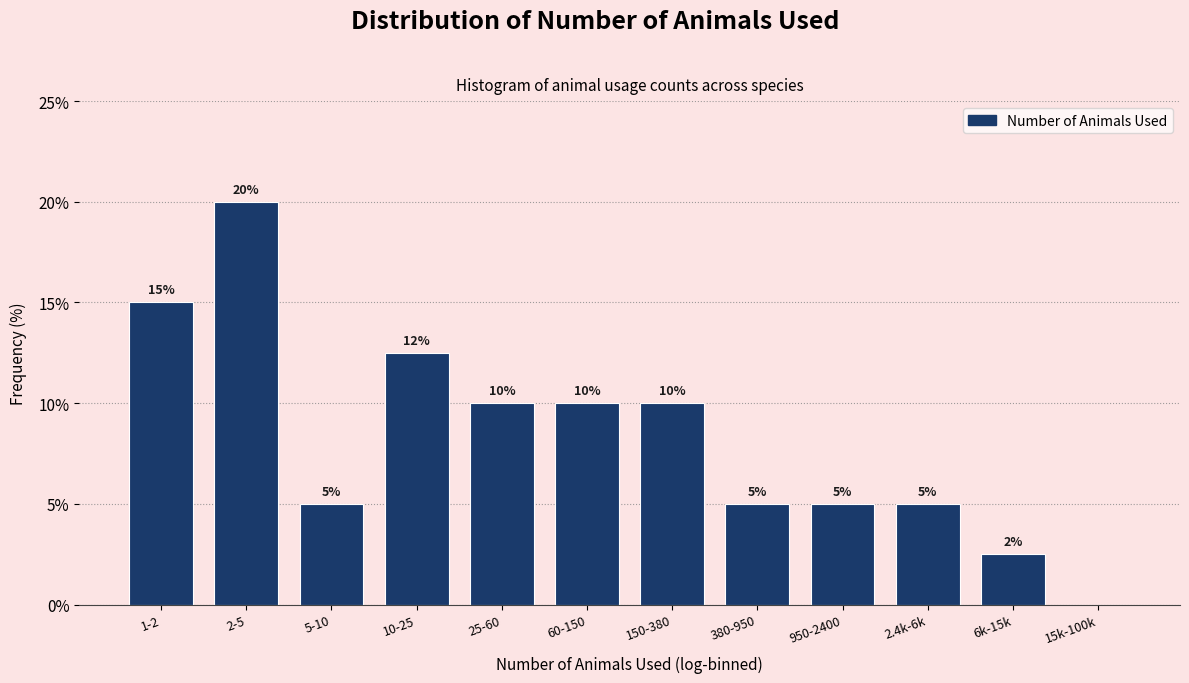

Is it true that the value at 6k-15k is 4.2?

False